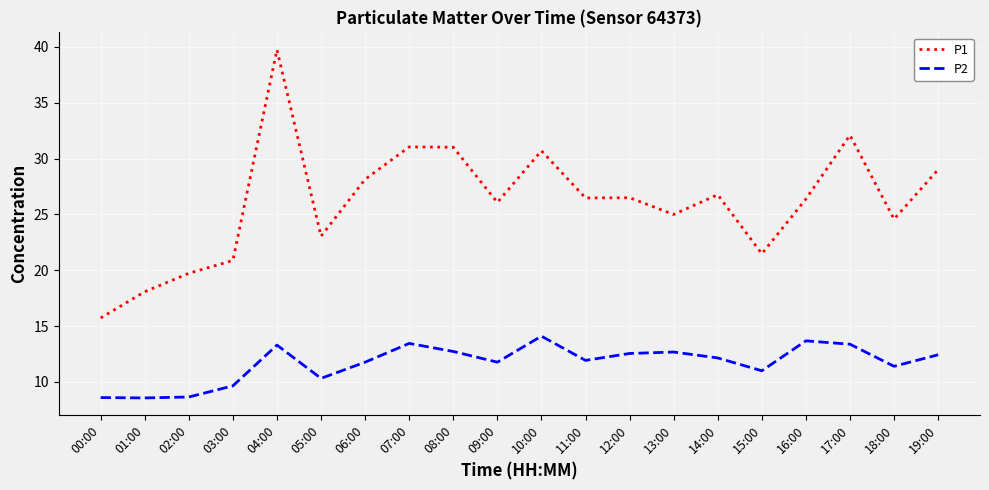

Rank the series by their maximum value, from lowest to highest.

P2, P1